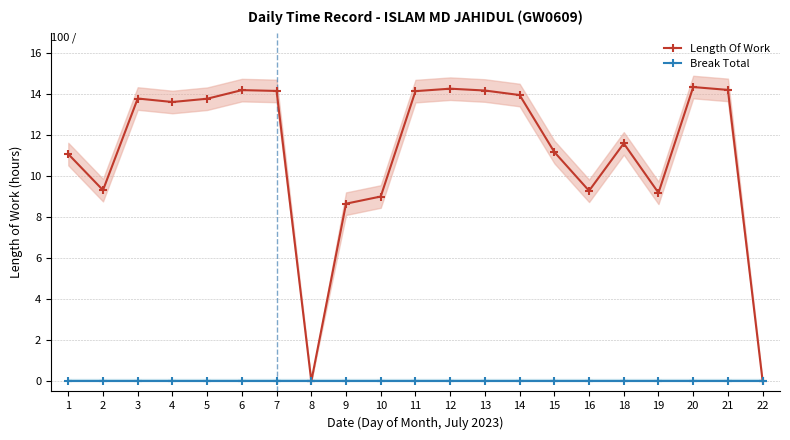

Which label corresponds to the smallest value in the chart?

8